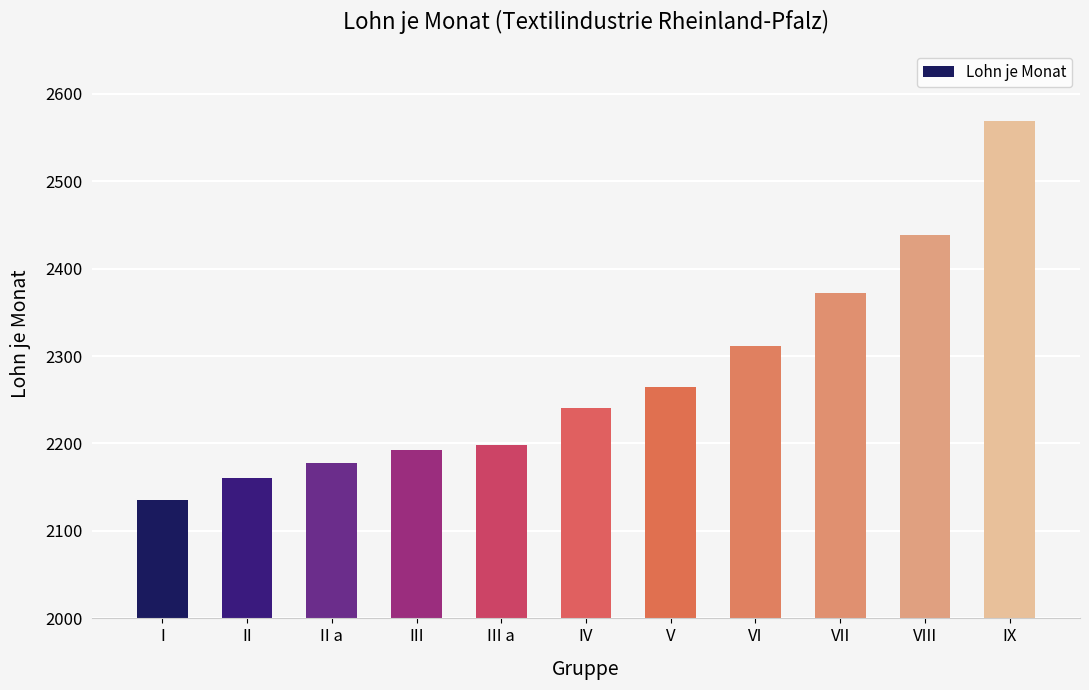

Reading left to right, transcribe all the data shown in this chart.

I=2135	II=2161	II a=2178	III=2192	III a=2198	IV=2241	V=2265	VI=2311	VII=2372	VIII=2438	IX=2569